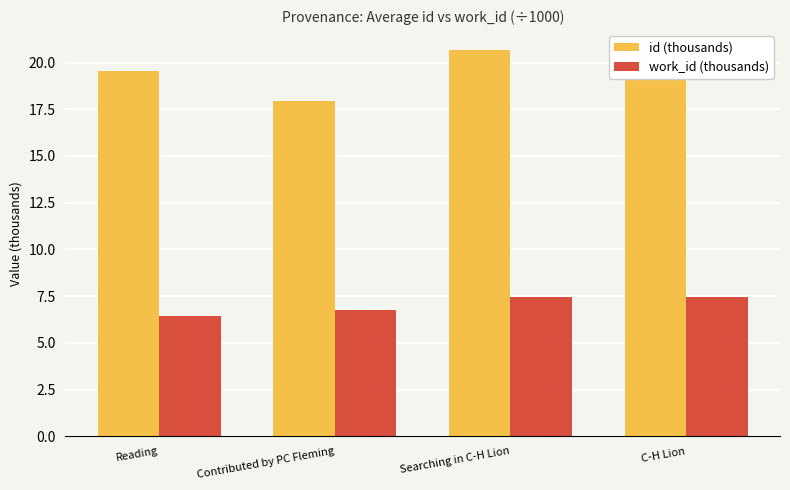

Which series has the widest spread of values?

id (thousands)